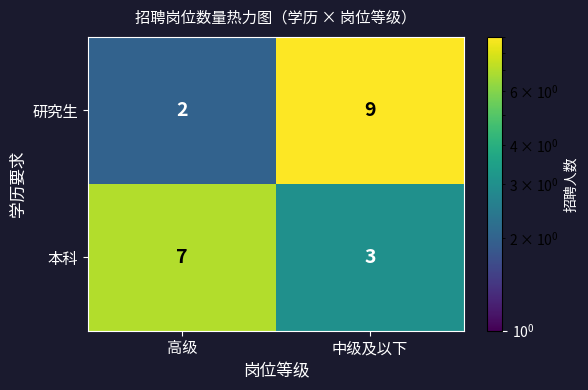

What is the approximate value of 本科 at 高级?

7